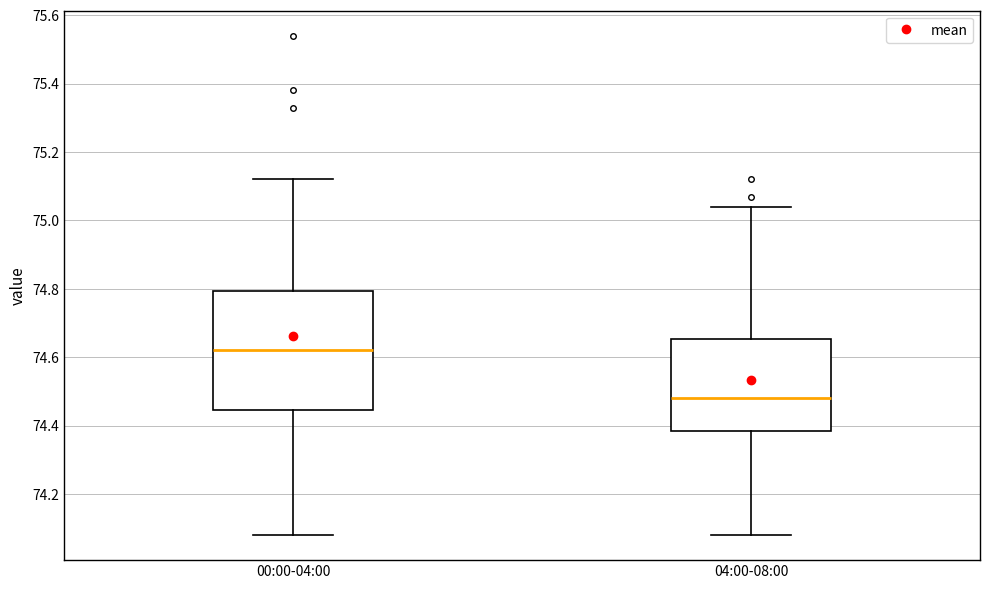

Reading left to right, read every box against the y-axis: the position of its median line, the range the box covers, and the ends of its whiskers. The values are not printed on the chart, so give them approximately, as read against the axis.

00:00-04:00: median 74.62, box 74.44 to 74.80, whiskers 74.08 to 75.12
04:00-08:00: median 74.48, box 74.38 to 74.66, whiskers 74.08 to 75.04